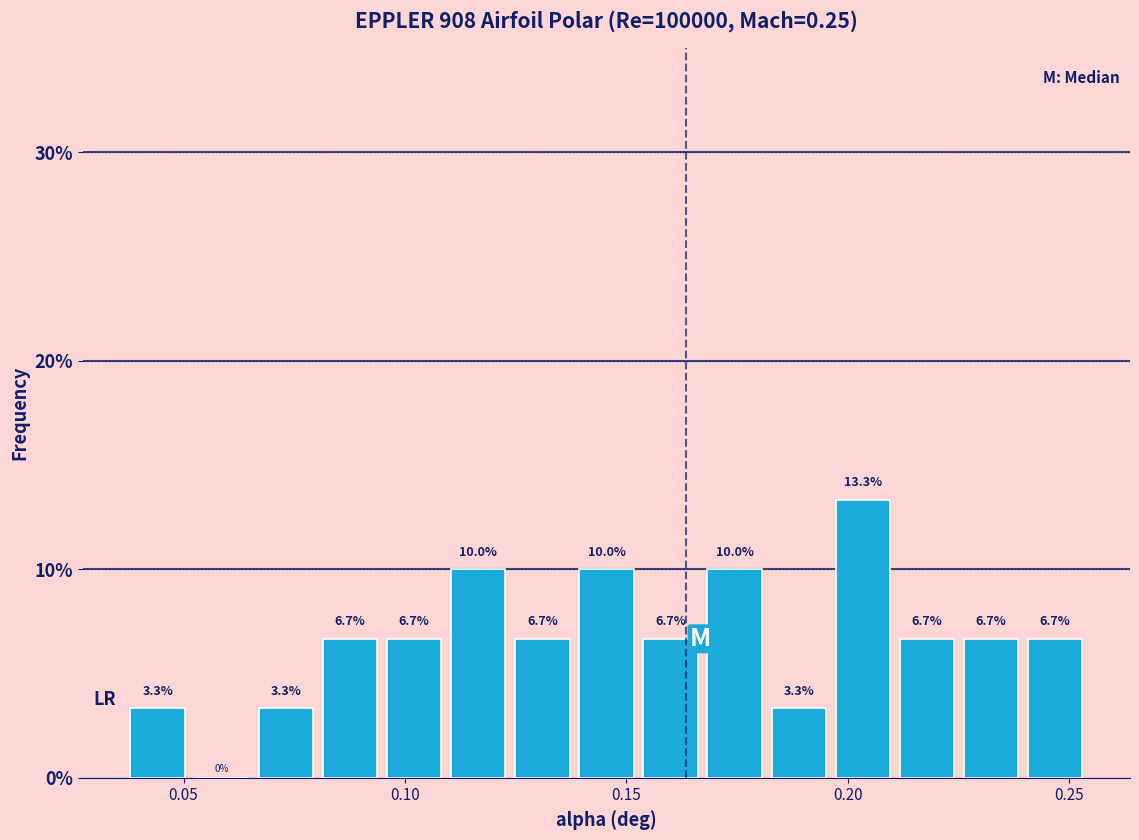

Around what value on the x-axis is the tallest bar? Give the approximate position of its centre, as read against the axis.

0.205